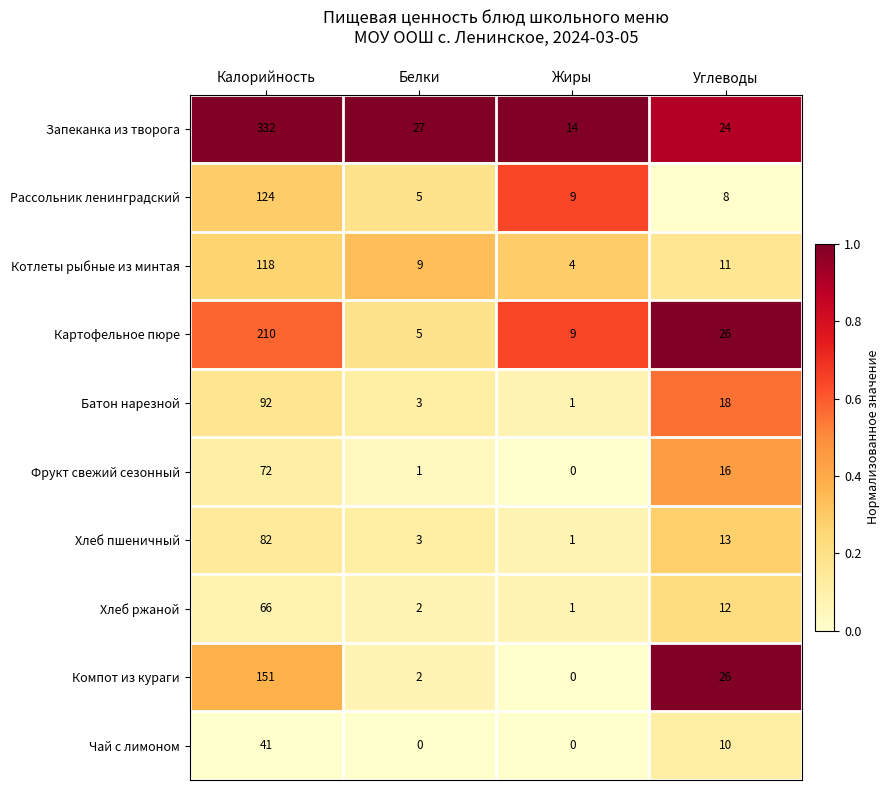

Rank the series by their maximum value, from lowest to highest.

Чай с лимоном, Хлеб ржаной, Фрукт свежий сезонный, Хлеб пшеничный, Батон нарезной, Котлеты рыбные из минтая, Рассольник ленинградский, Компот из кураги, Картофельное пюре, Запеканка из творога